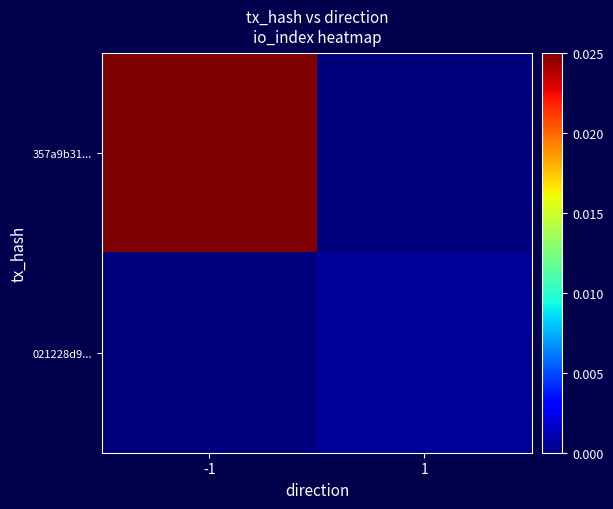

What is the maximum value shown in the chart?

1.0